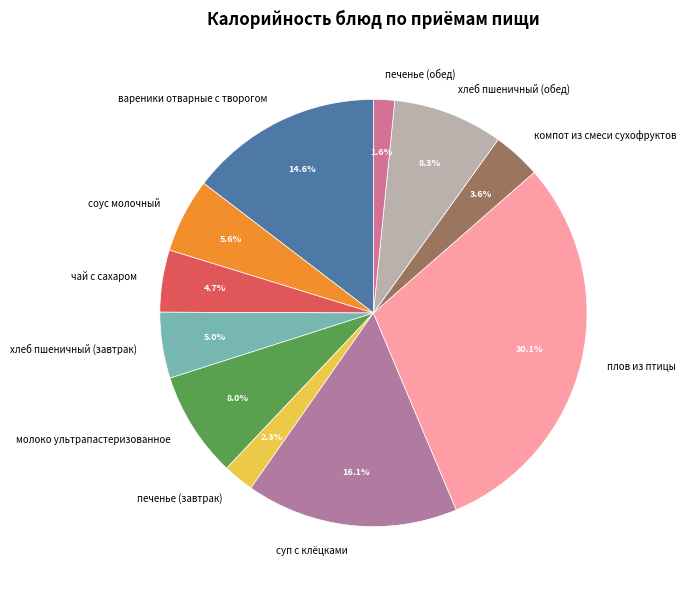

Approximately how many times larger is the value at молоко ультрапастеризованное compared to соус молочный?

1.4